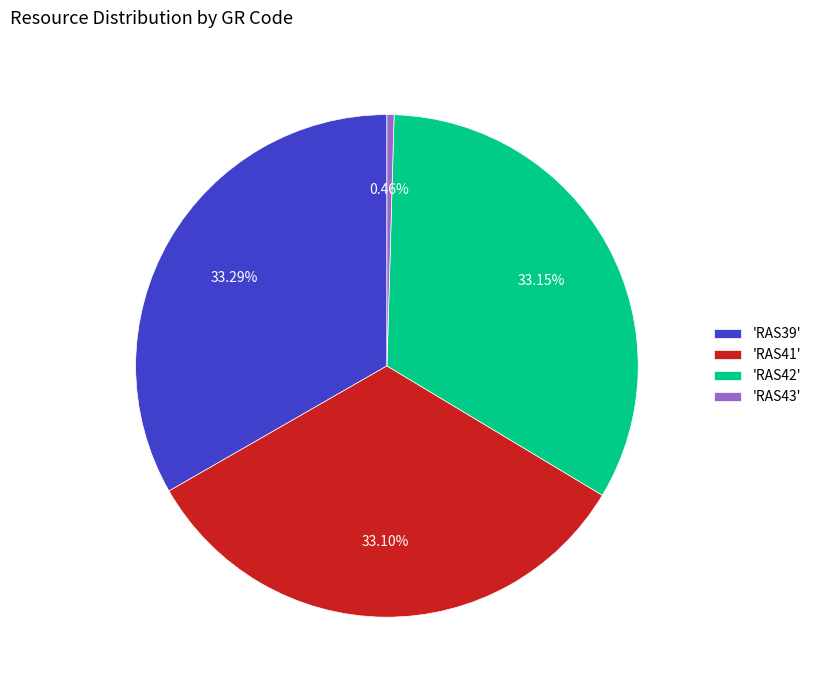

Is the sum of 'RAS41' and 'RAS42' greater than half?

Yes